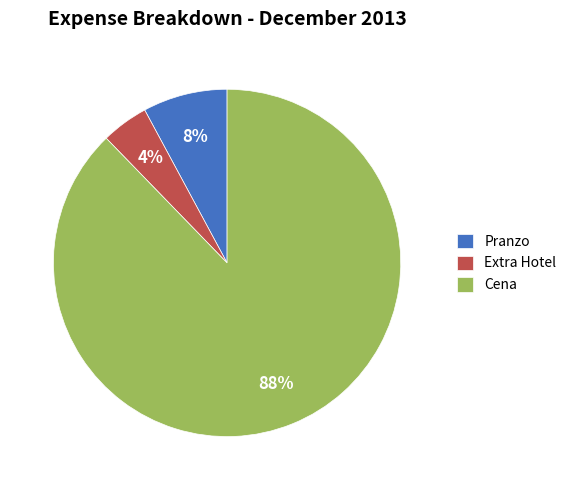

To the nearest percent, what is the average slice percentage?

33%